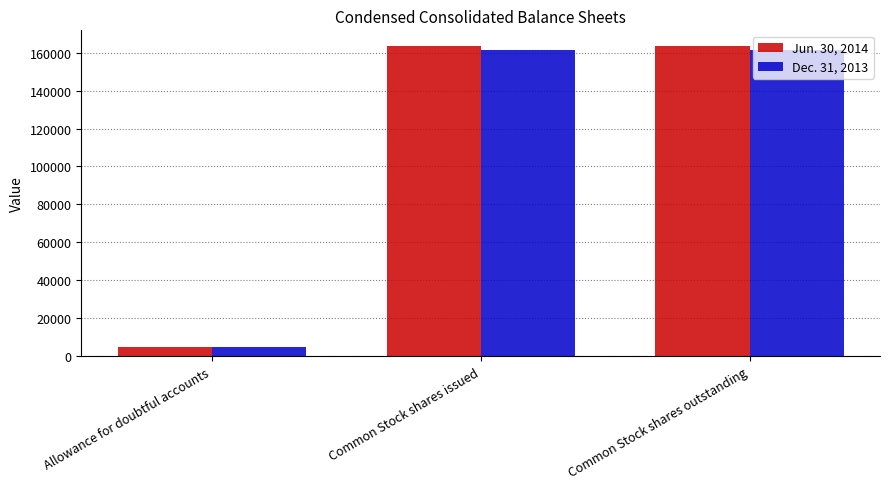

What is the total value across all series at Allowance for doubtful accounts?

9610